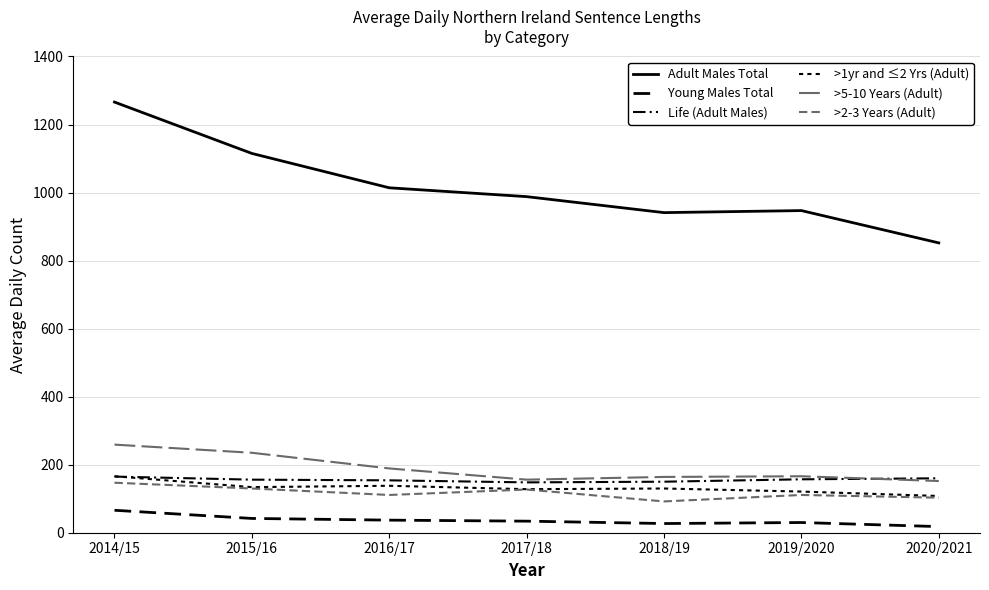

At how many categories does at least one series exceed 263?

7